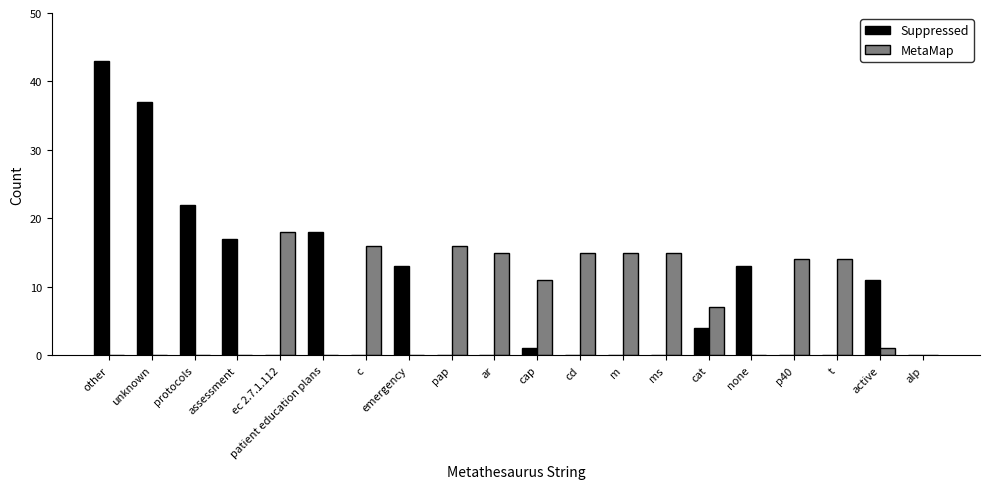

What is the highest value of the MetaMap series?

18